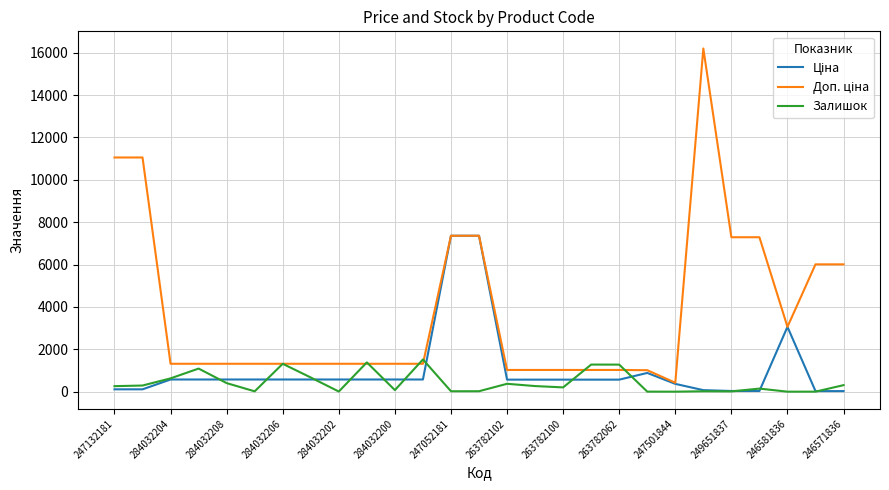

What is the greatest value displayed?

16200.0